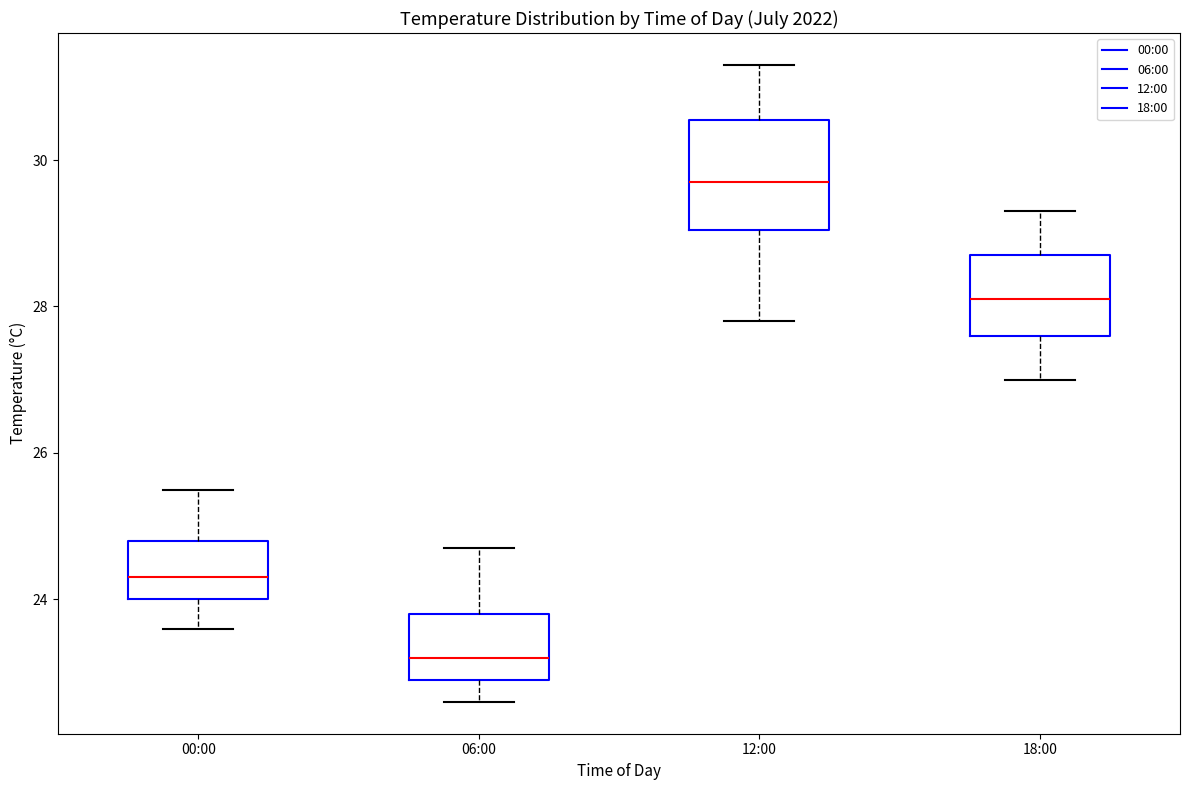

Which box is the tallest, from its lower edge to its upper edge?

12:00